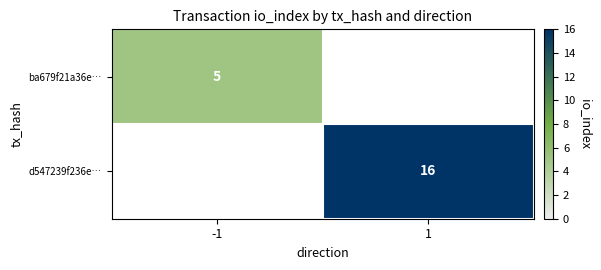

True or false: ba679f21a36e… has a value of 7 at -1.

False